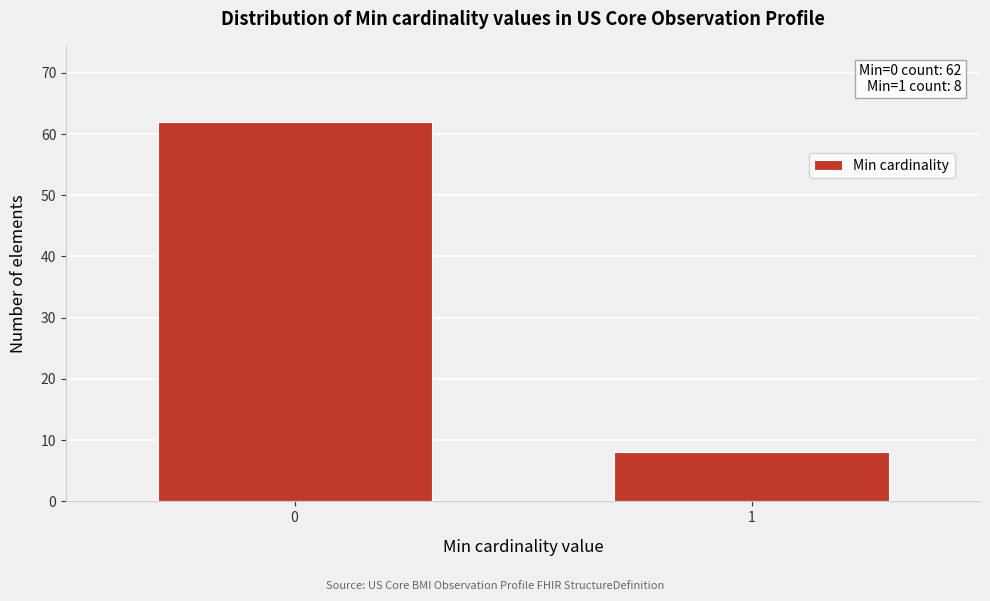

Reading left to right, list all the values displayed in this chart.

0=62	1=8